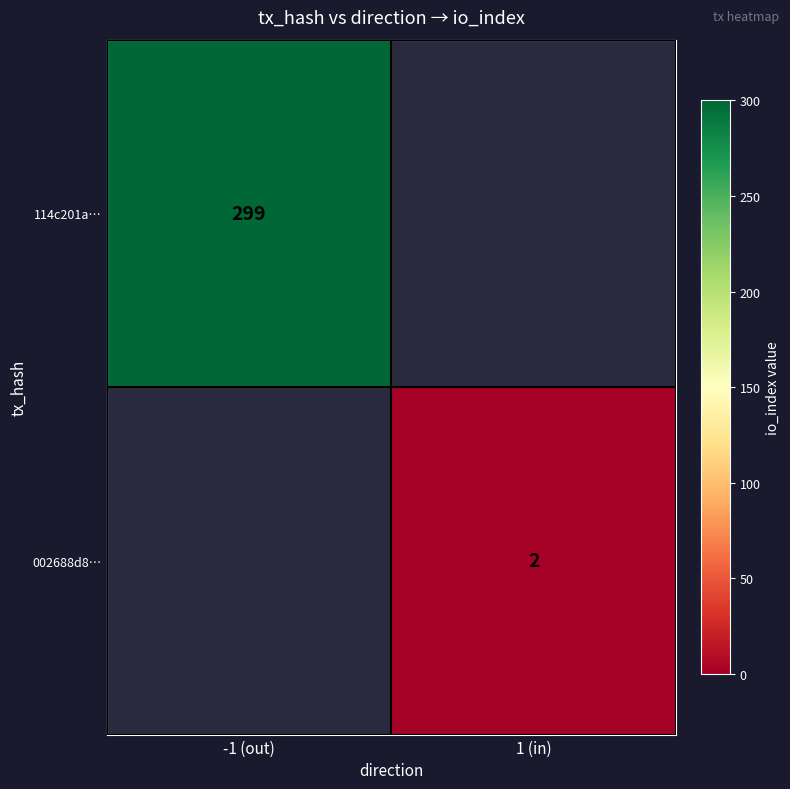

The value of 114c201a… at -1 (out) is 299. True or false?

True